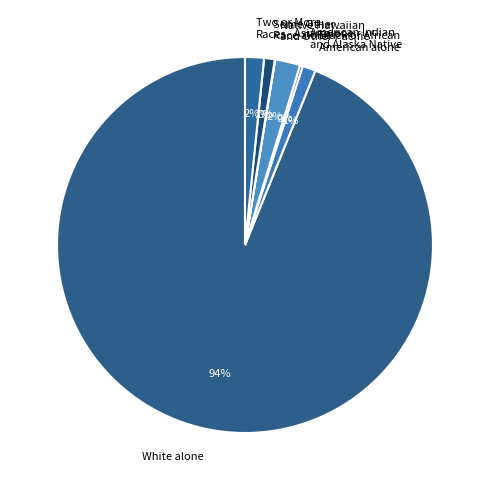

Which category has the biggest portion of the pie?

White alone